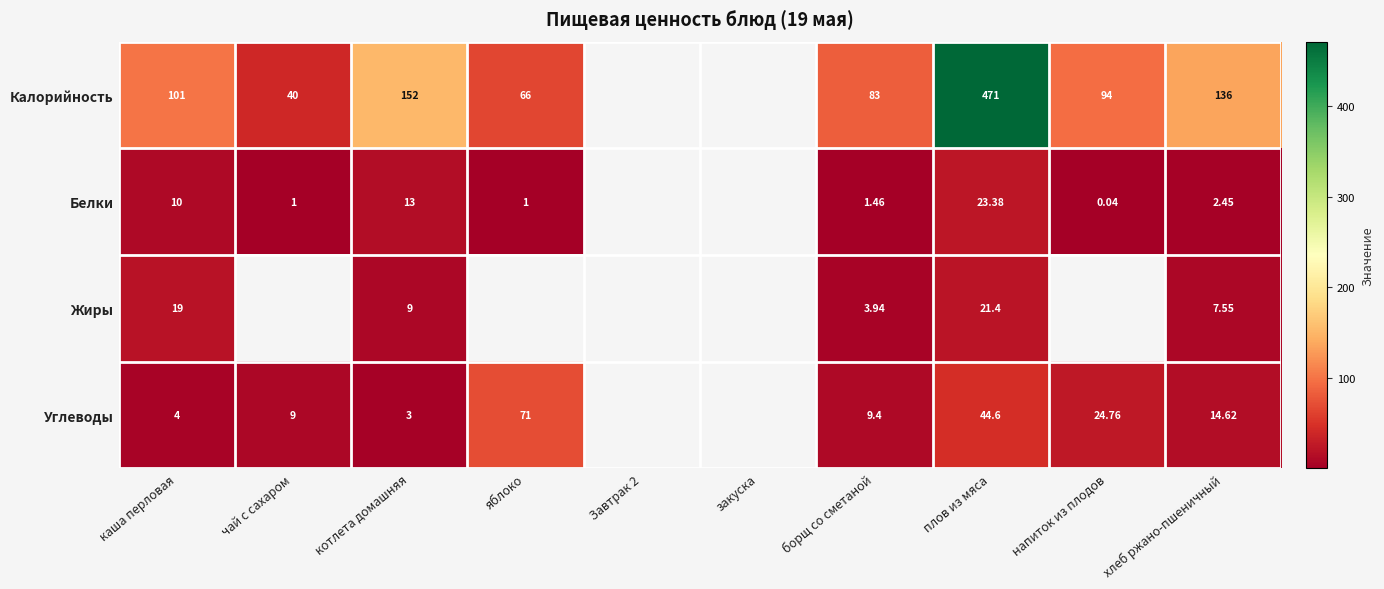

Which series changed the most between каша перловая and борщ со сметаной?

Калорийность